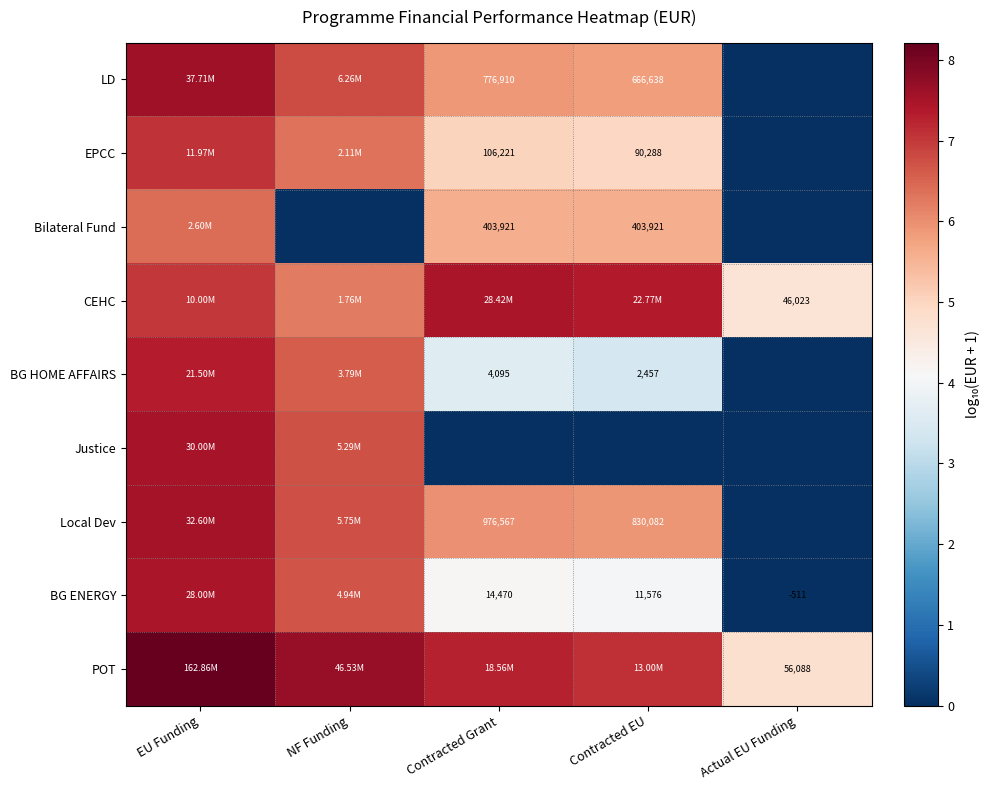

Where is EPCC nearest to the value 3?

Contracted EU